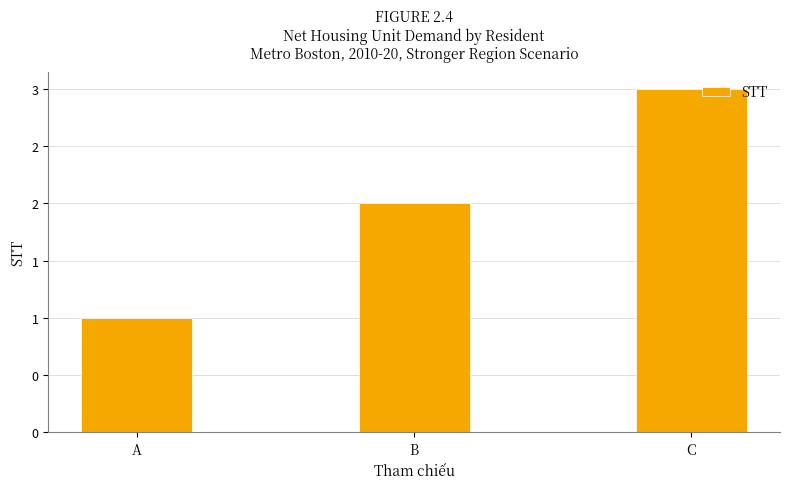

The chart shows a value of 1 at A. True or false?

True